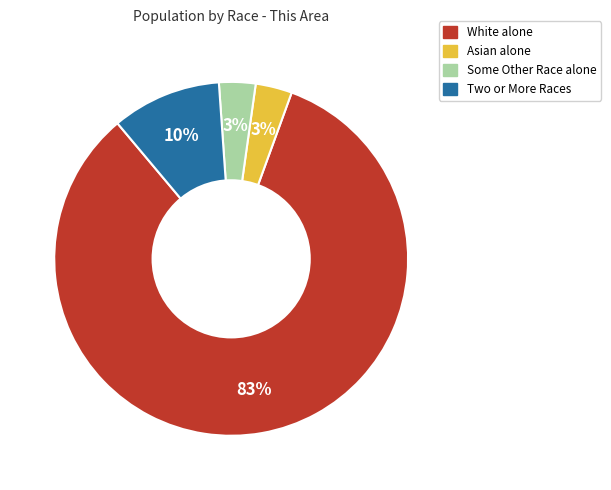

To the nearest percent, what is the average slice percentage?

25%